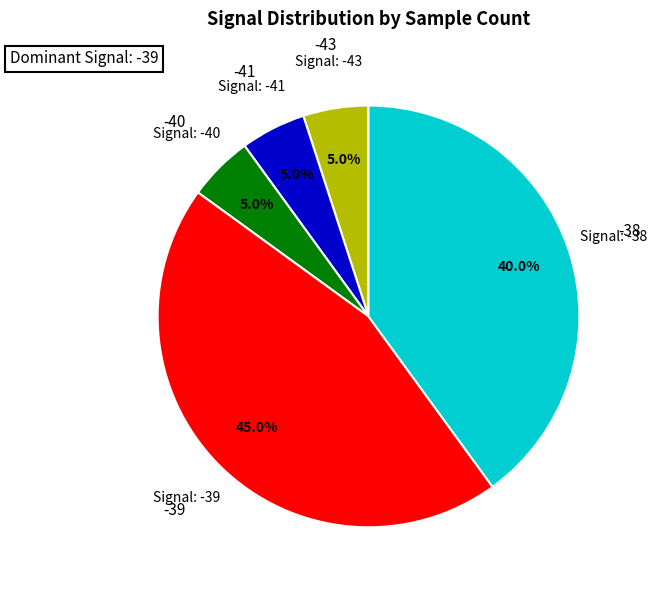

What is the largest slice in the pie chart?

-39